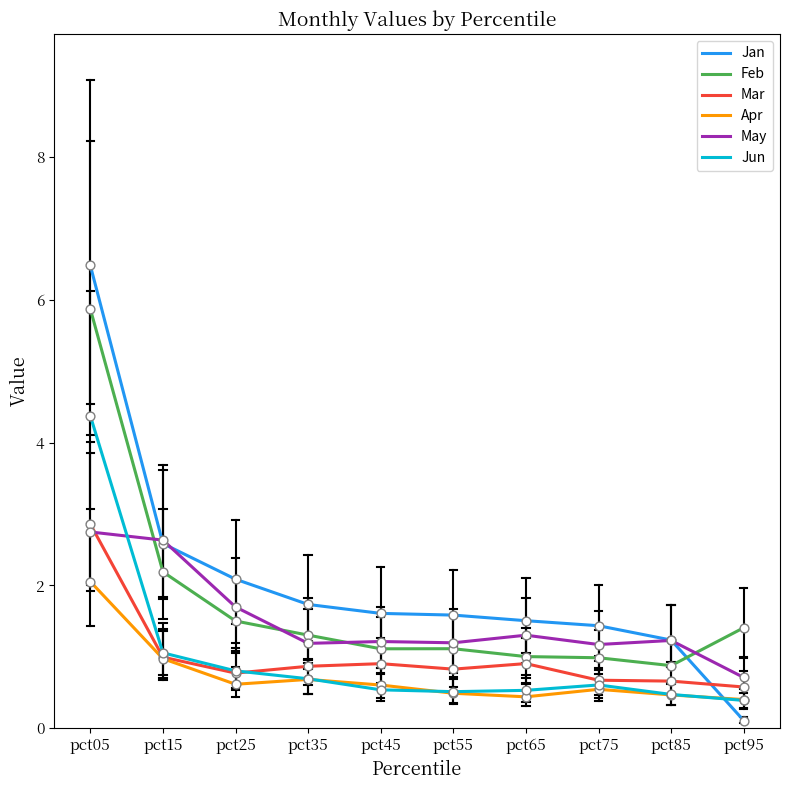

Which series has the largest total across all categories?

Jan